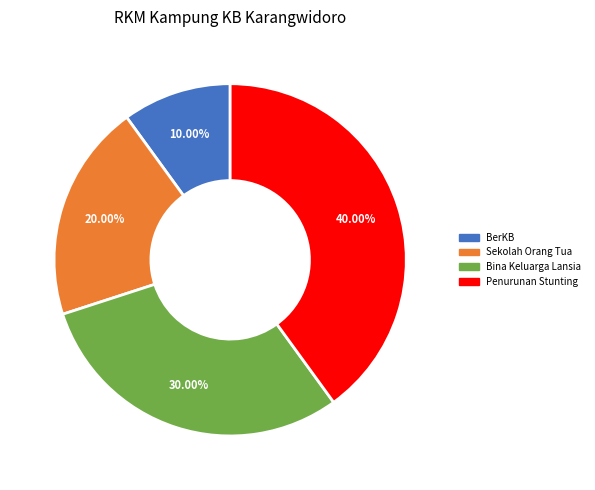

What is the largest slice in the pie chart?

Penurunan Stunting